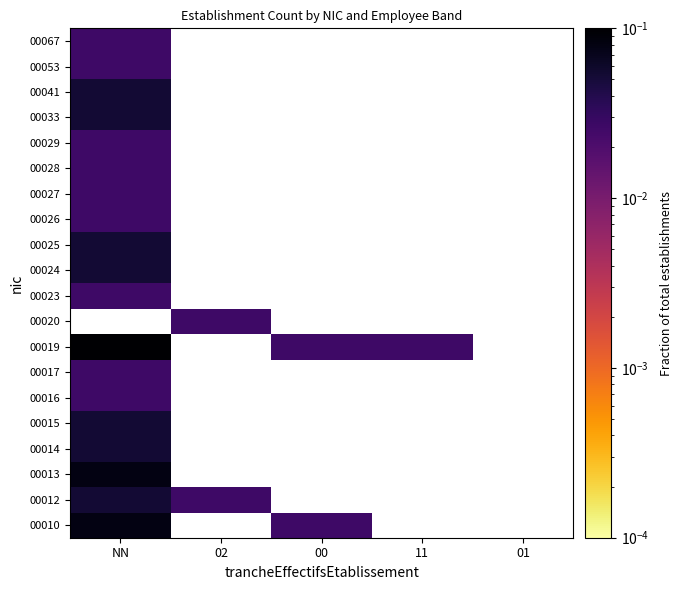

At which label does 00029 reach its peak?

NN